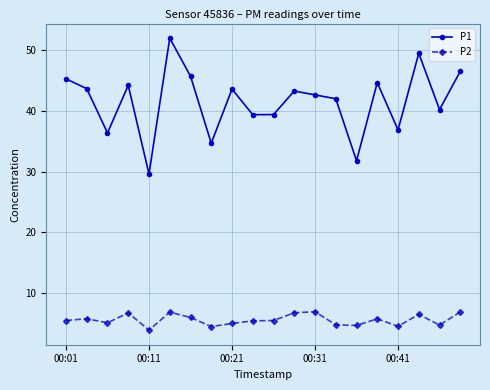

Which series has the widest spread of values?

P1